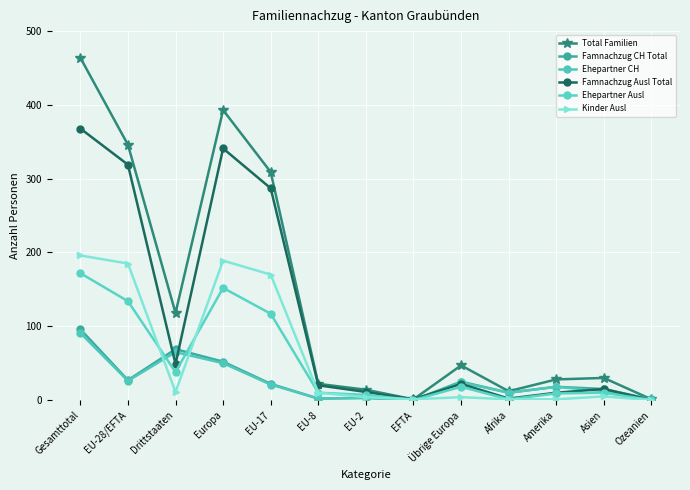

How many series are shown in this chart?

6